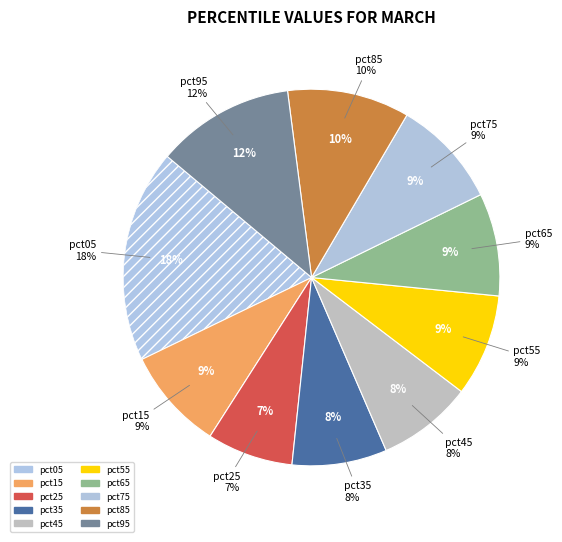

Rank the categories by value from lowest to highest.

pct25, pct35, pct45, pct55, pct15, pct65, pct75, pct85, pct95, pct05